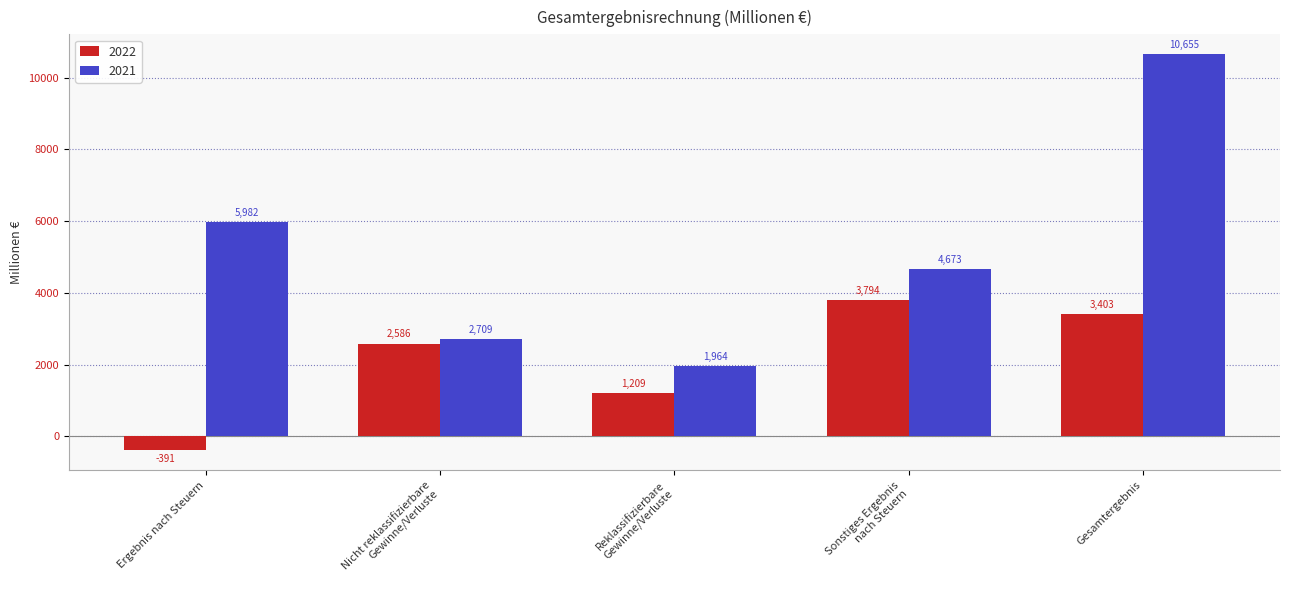

How many values in the 2022 series are below 2586?

2